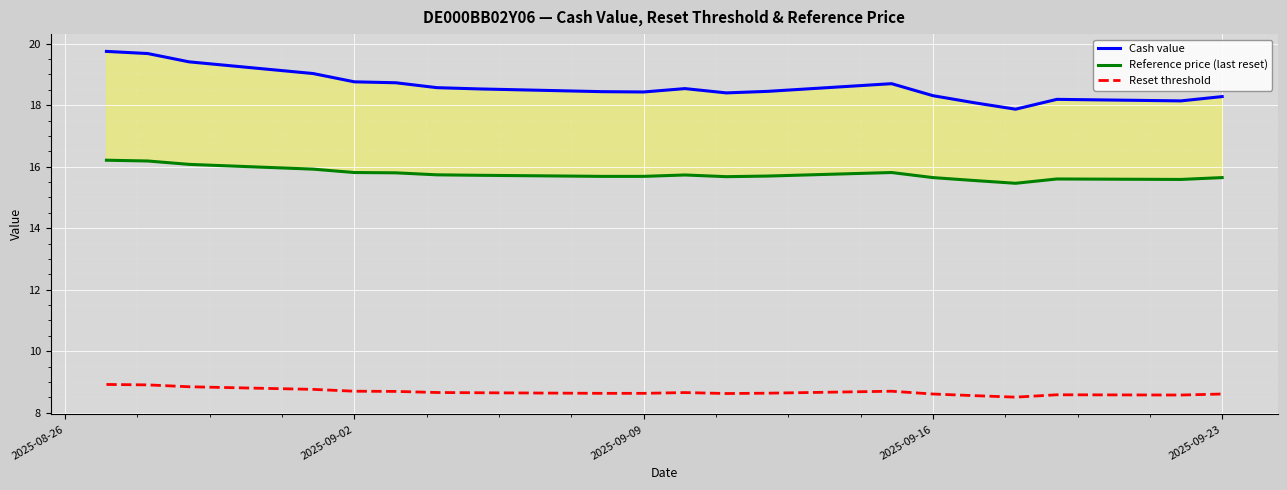

True or false: Cash value and Reference price (last reset) cross at least once.

False